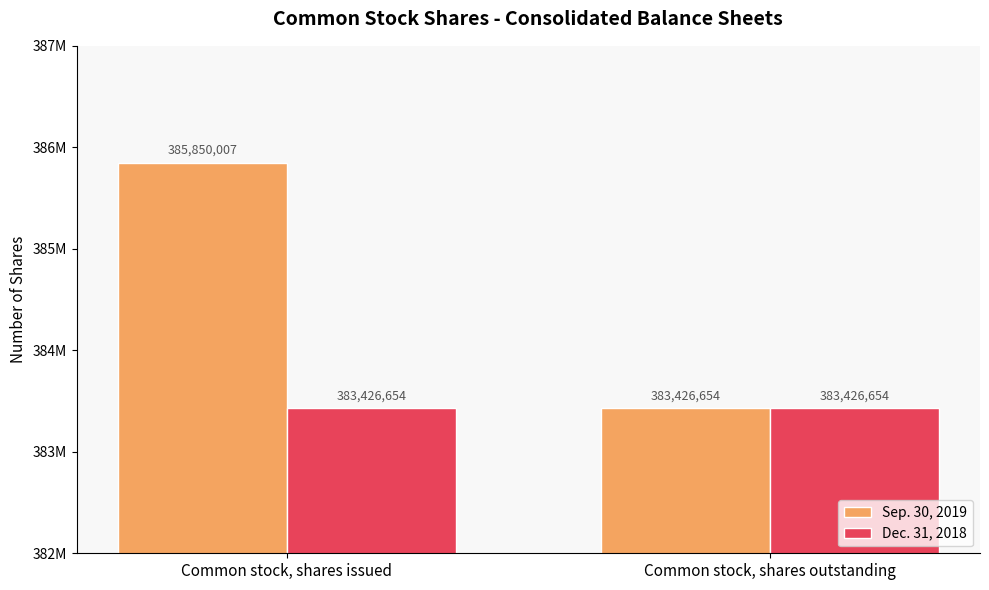

Rank the series by their maximum value, from lowest to highest.

Dec. 31, 2018, Sep. 30, 2019